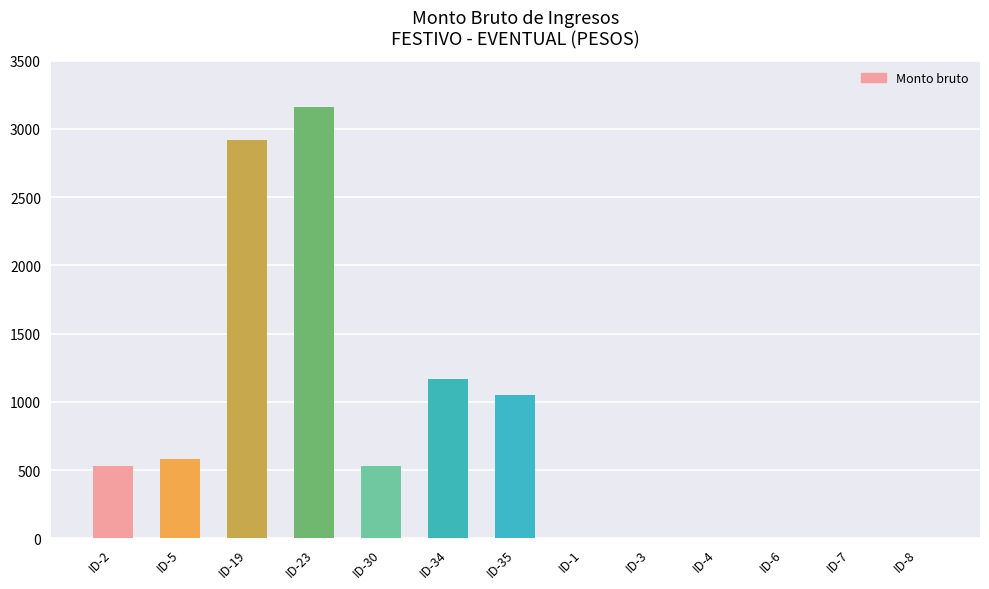

At which label is the value closest to 1581?

ID-34